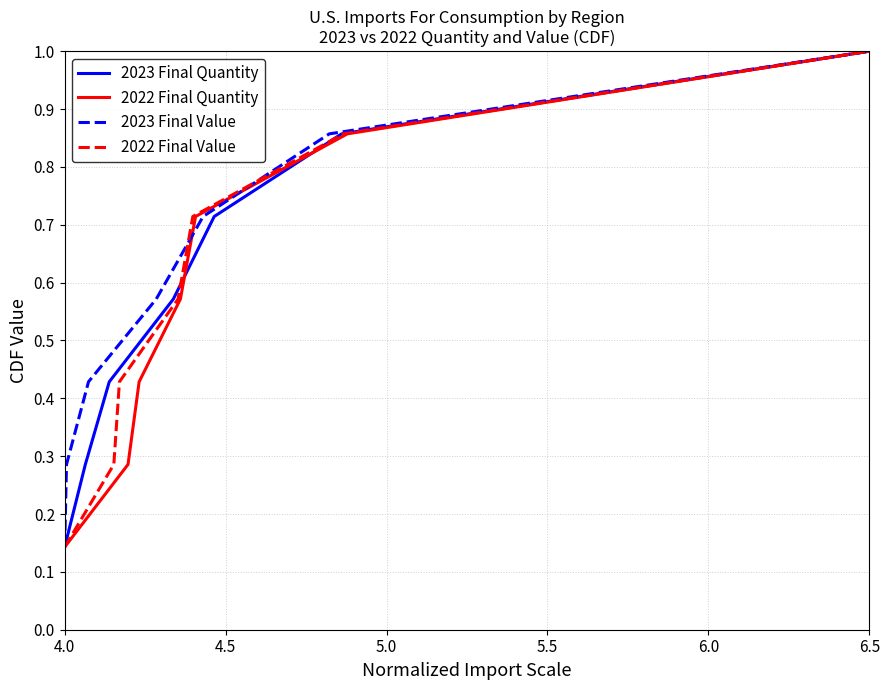

At which label does 2023 Final Quantity reach its minimum?

4.0